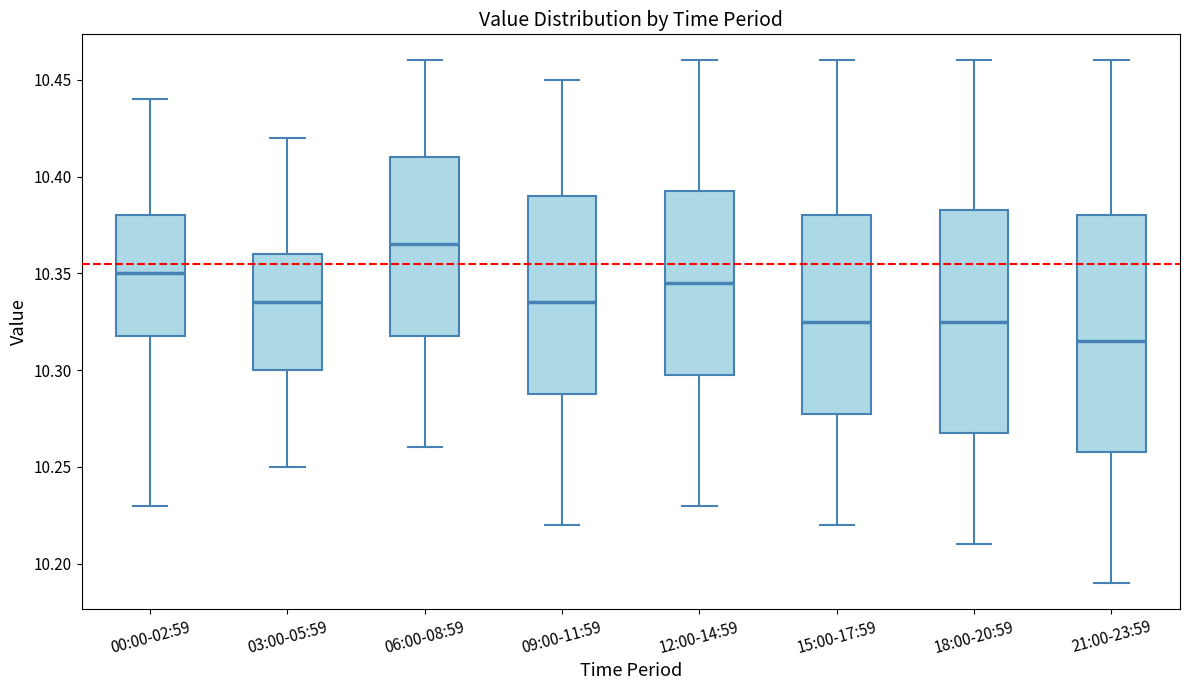

Reading left to right, transcribe this box plot: for each box, give where its median line is, the range the box spans, and where its two whiskers end, as read against the y-axis. The values are not printed on the chart, so give them approximately, as read against the axis.

00:00-02:59: median 10.350, box 10.320 to 10.380, whiskers 10.230 to 10.440
03:00-05:59: median 10.335, box 10.300 to 10.360, whiskers 10.250 to 10.420
06:00-08:59: median 10.365, box 10.320 to 10.410, whiskers 10.260 to 10.460
09:00-11:59: median 10.335, box 10.290 to 10.390, whiskers 10.220 to 10.450
12:00-14:59: median 10.345, box 10.300 to 10.395, whiskers 10.230 to 10.460
15:00-17:59: median 10.325, box 10.280 to 10.380, whiskers 10.220 to 10.460
18:00-20:59: median 10.325, box 10.270 to 10.385, whiskers 10.210 to 10.460
21:00-23:59: median 10.315, box 10.260 to 10.380, whiskers 10.190 to 10.460